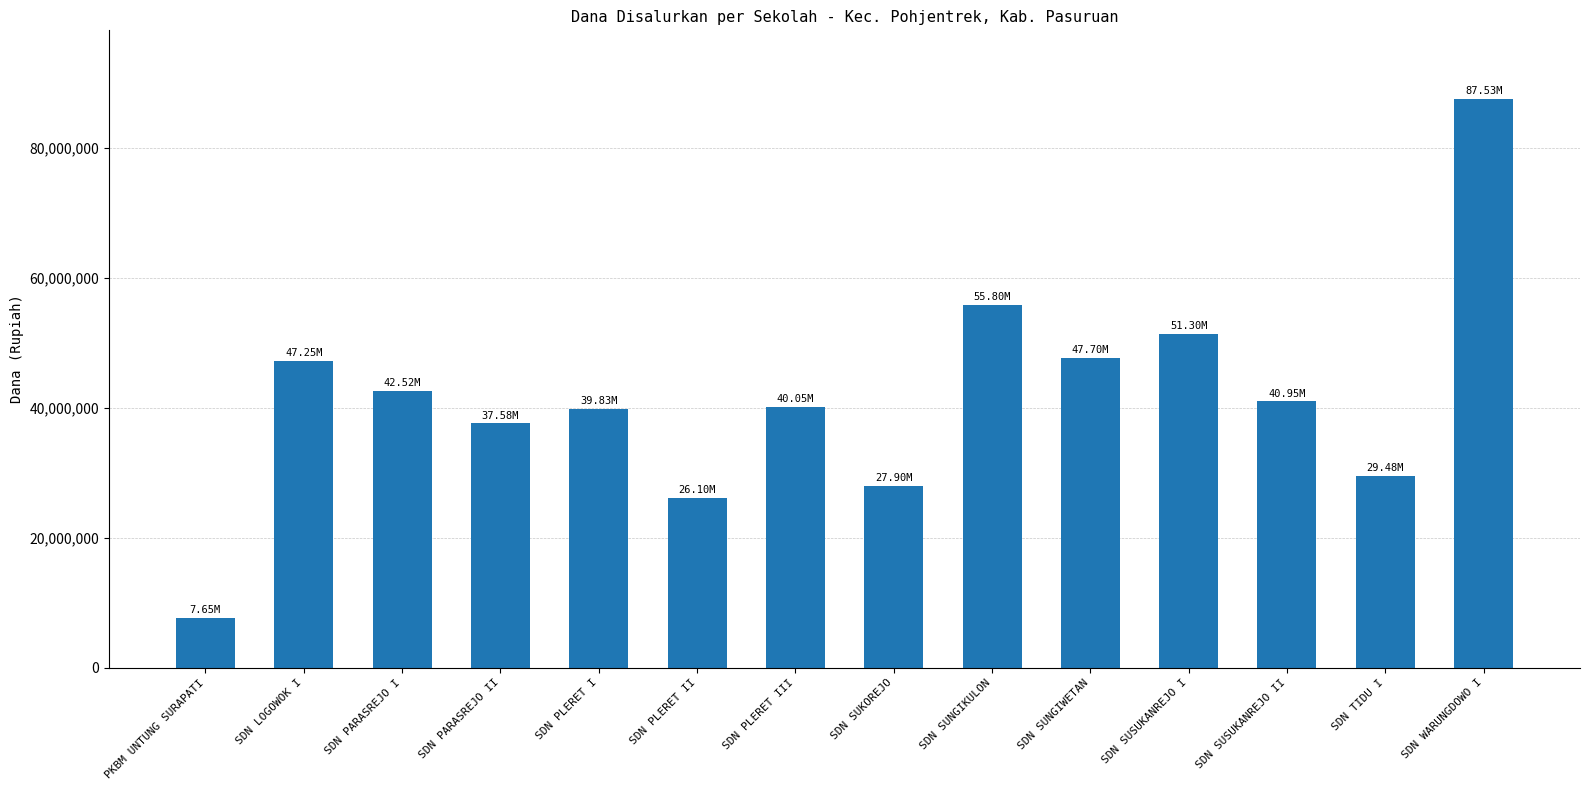

What is the value of the 1st bar from the left?

7650000